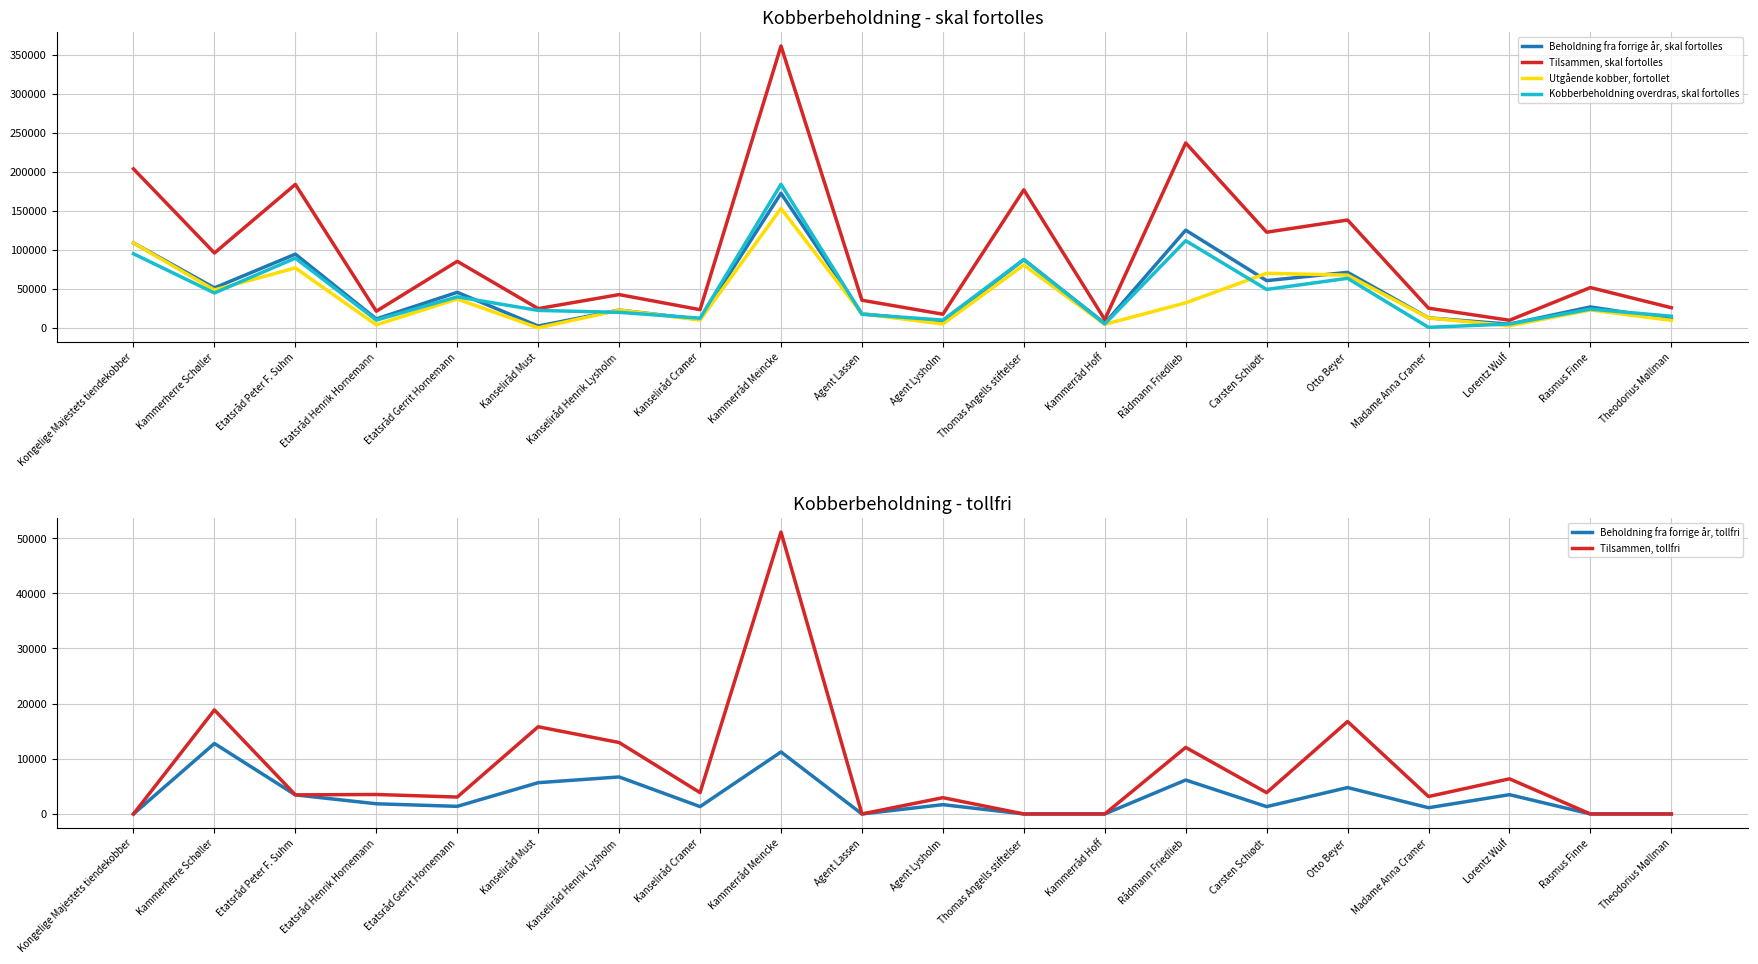

How many interior local peaks does the Utgående kobber, fortollet series have?

7